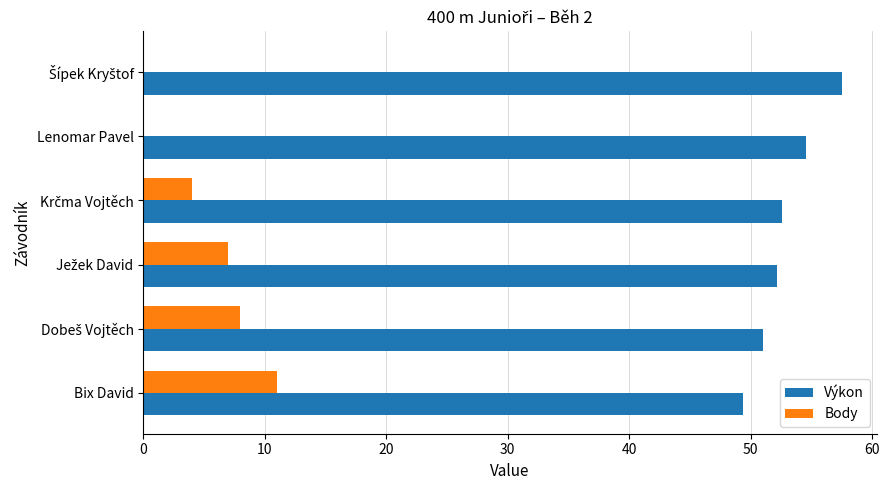

What is the sum of all Body values?

30.0